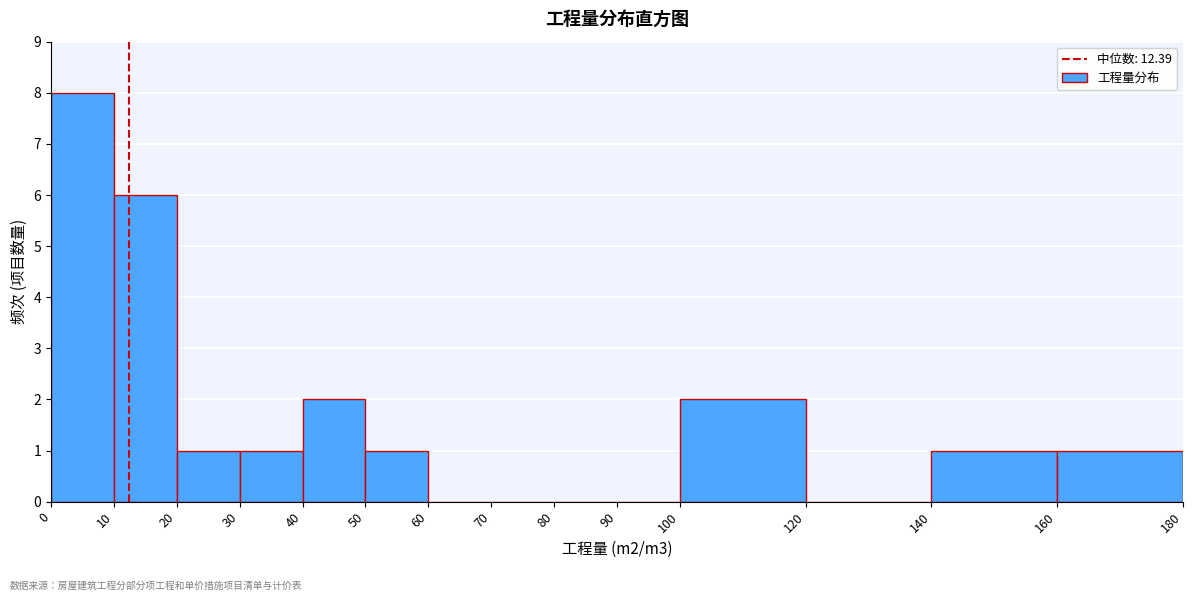

Reading left to right, list every bar in this chart as the range it spans on the x-axis followed by its height. The values are not printed on the chart, so give them approximately, as read against the axis.

0 to 10: 8
10 to 20: 6
20 to 30: 1
30 to 40: 1
40 to 50: 2
50 to 60: 1
60 to 70: 0
70 to 80: 0
80 to 90: 0
90 to 100: 0
100 to 120: 2
120 to 140: 0
140 to 160: 1
160 to 180: 1